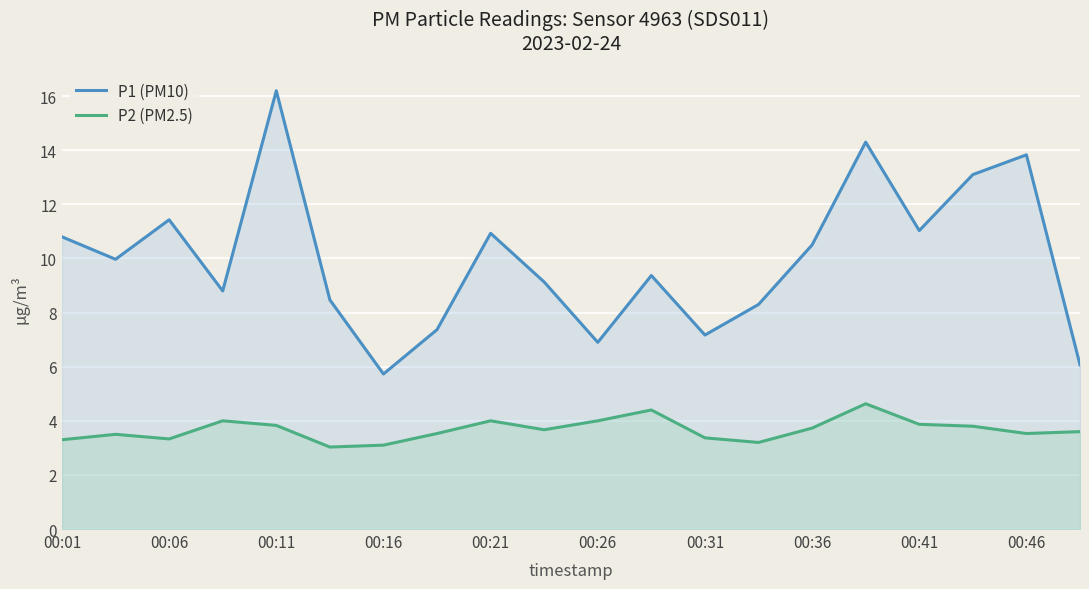

Reading left to right, transcribe all the data shown in this chart.

P1 (PM10): 10.8	10.0	11.4	8.8	16.2	8.5	5.7	7.4	10.9	9.1	6.9	9.4	7.2	8.3	10.5	14.3	11.0	13.1	13.8	6.1
P2 (PM2.5): 3.3	3.5	3.3	4.0	3.8	3.0	3.1	3.5	4.0	3.7	4.0	4.4	3.4	3.2	3.7	4.6	3.9	3.8	3.5	3.6